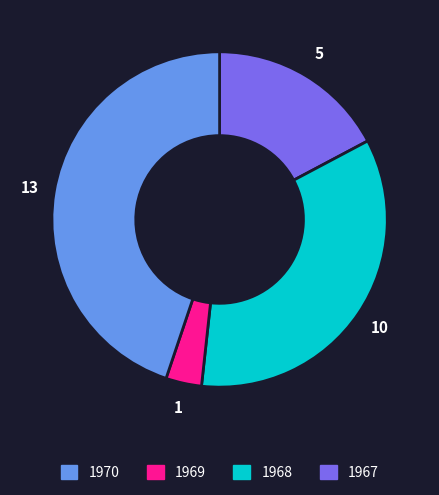

Is there any slice that represents more than half of the pie?

No